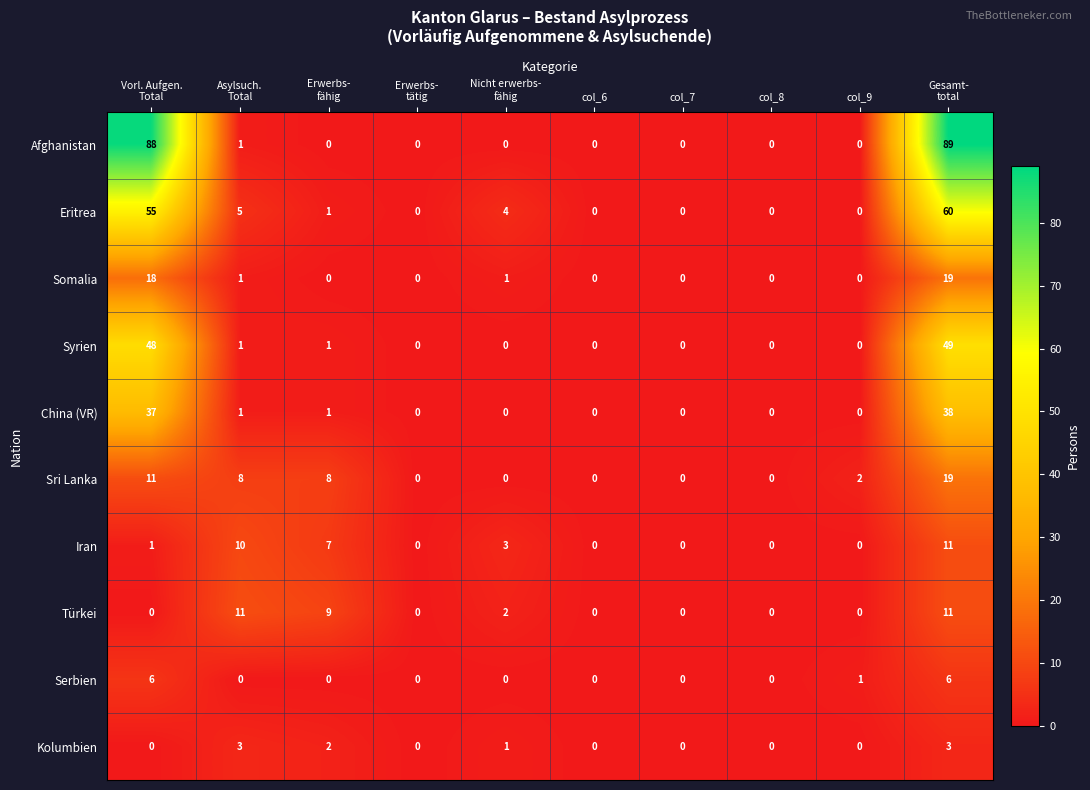

Which series has the widest spread of values?

Afghanistan